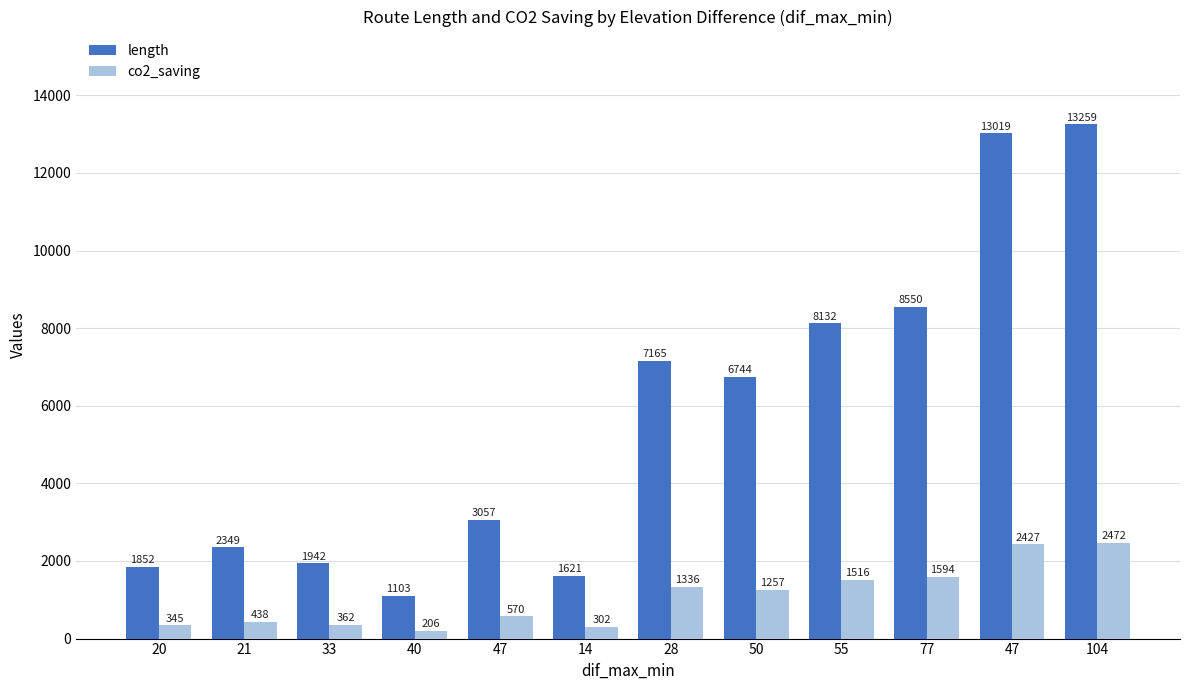

Reading left to right, list all the values displayed in this chart.

length: 1852	2349	1942	1103	3057	1621	7165	6744	8132	8550	13019	13259
co2_saving: 345	438	362	206	570	302	1336	1257	1516	1594	2427	2472